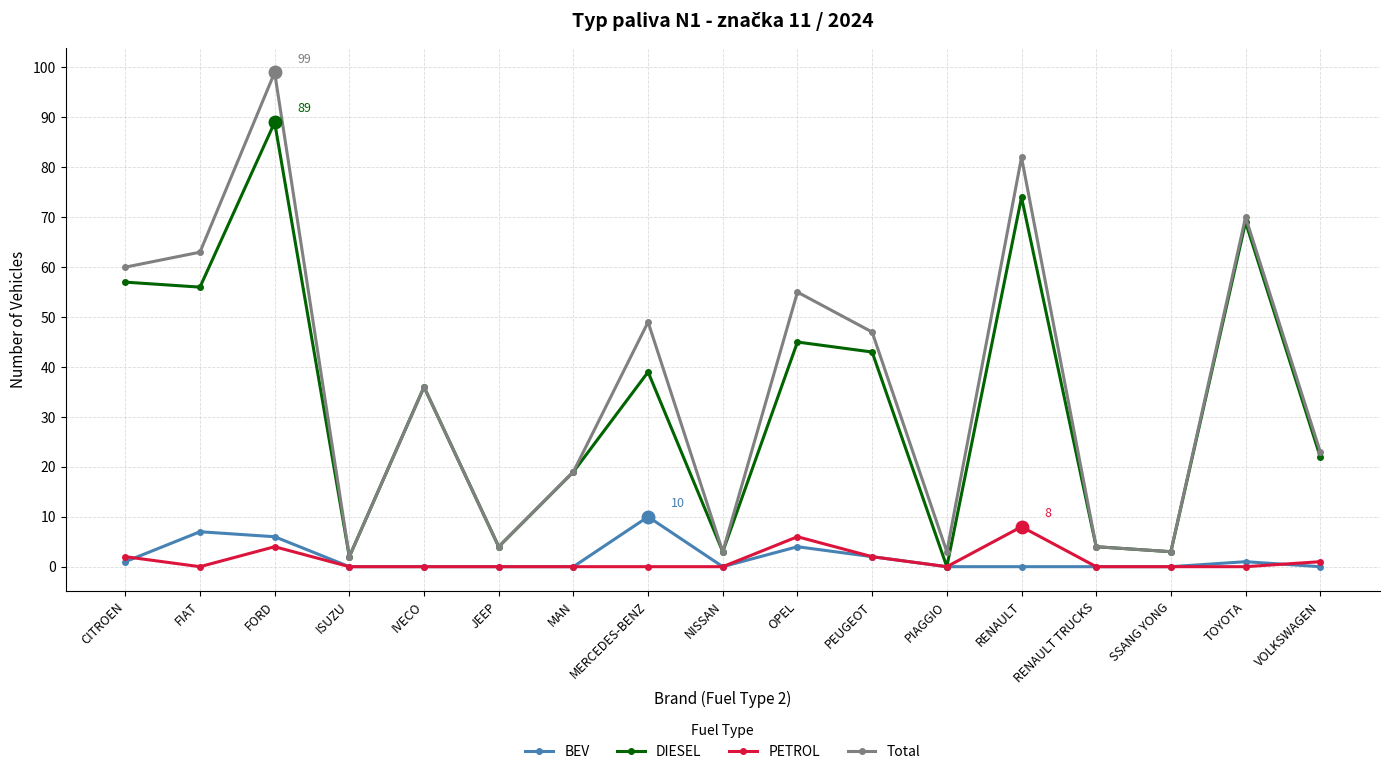

In Total, how many points are higher than both neighbors (excluding endpoints)?

6